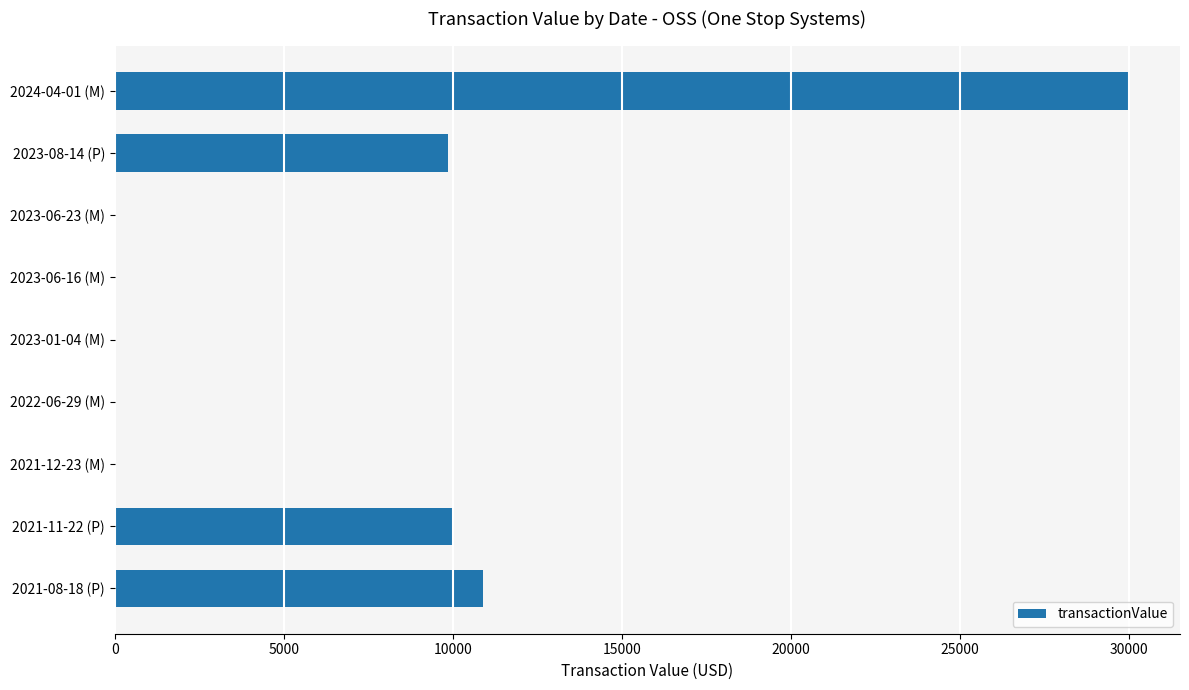

Is it true that the value at 2021-08-18 (P) is 5131?

False